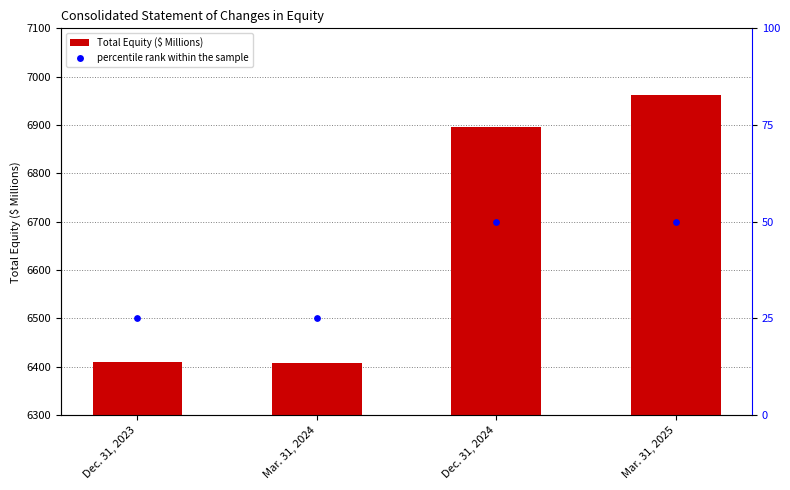

Which series reaches the maximum Y coordinate?

Total Equity